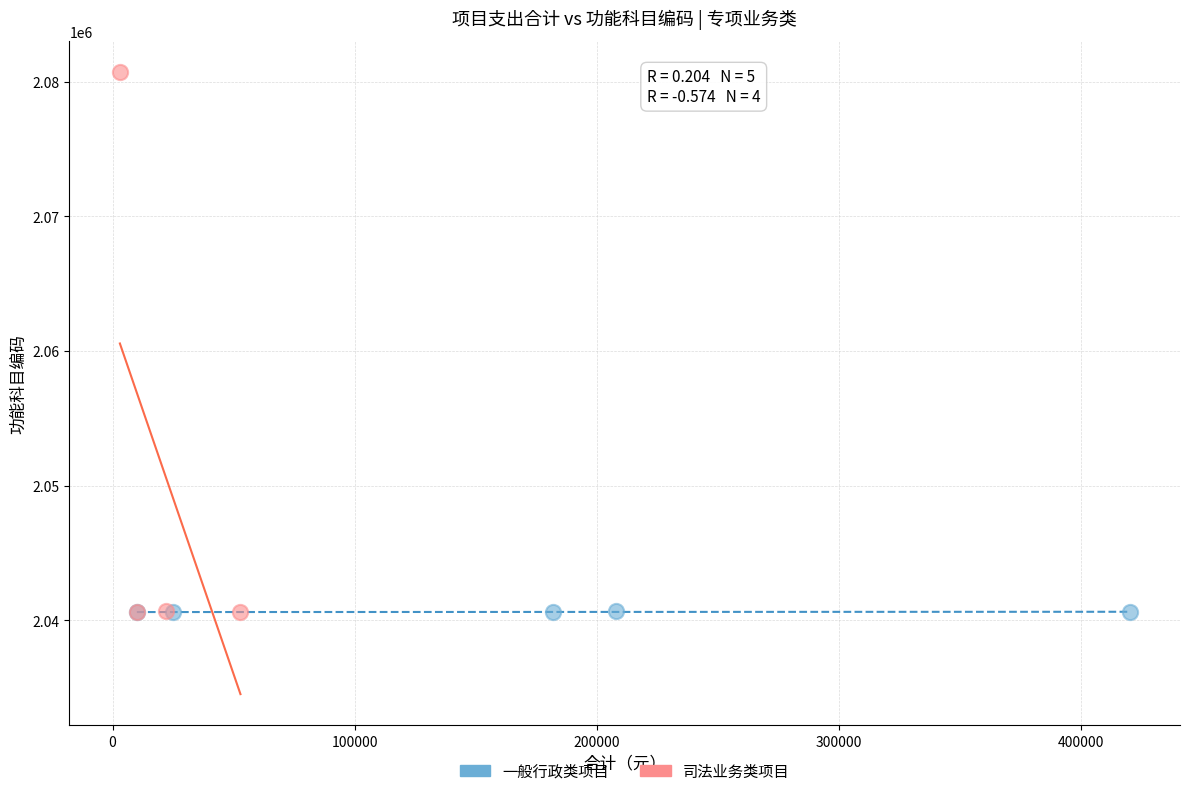

Which series reaches the maximum Y coordinate?

司法业务类项目